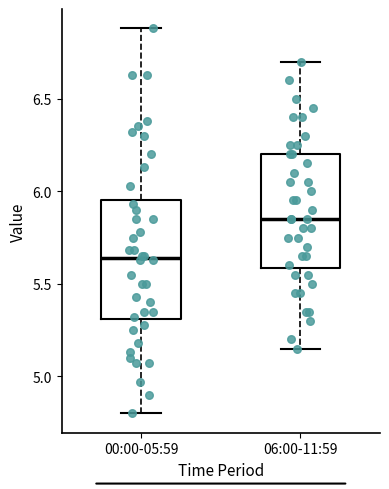

Reading left to right, read every box against the y-axis: the position of its median line, the range the box covers, and the ends of its whiskers. The values are not printed on the chart, so give them approximately, as read against the axis.

00:00-05:59: median 5.65, box 5.30 to 5.95, whiskers 4.80 to 6.90
06:00-11:59: median 5.85, box 5.60 to 6.20, whiskers 5.15 to 6.70